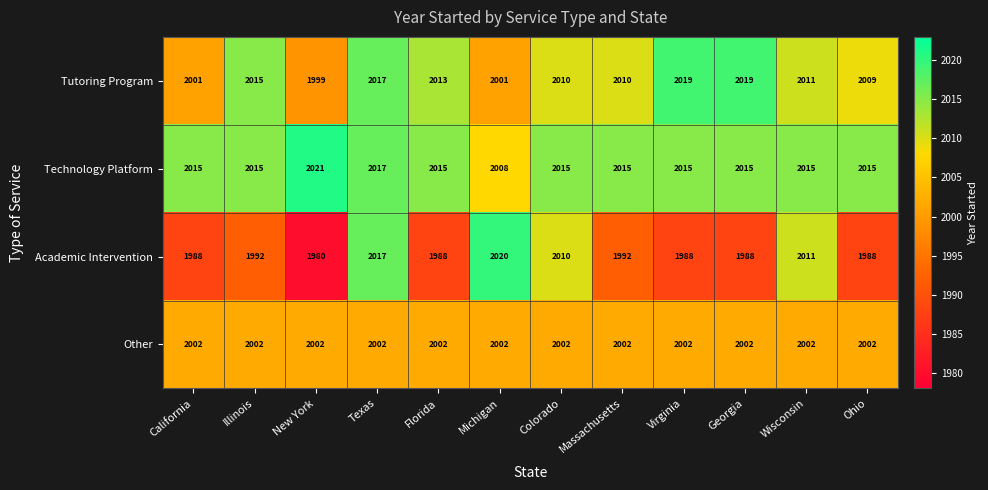

At which category does the chart reach its minimum across all series?

New York